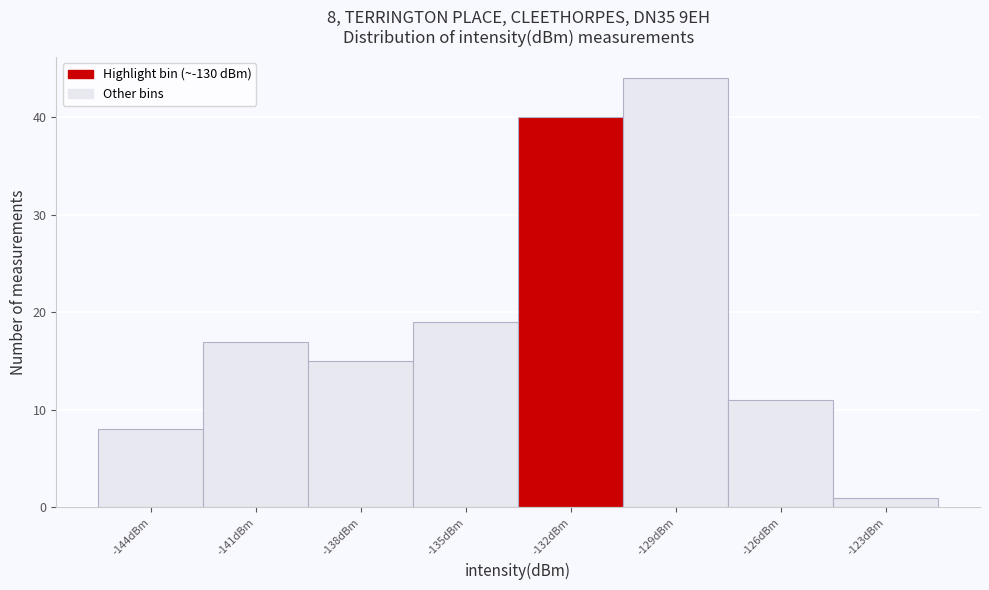

Reading right to left, extract all data points from this chart.

-123dBm=1	-126dBm=11	-129dBm=44	-132dBm=40	-135dBm=19	-138dBm=15	-141dBm=17	-144dBm=8